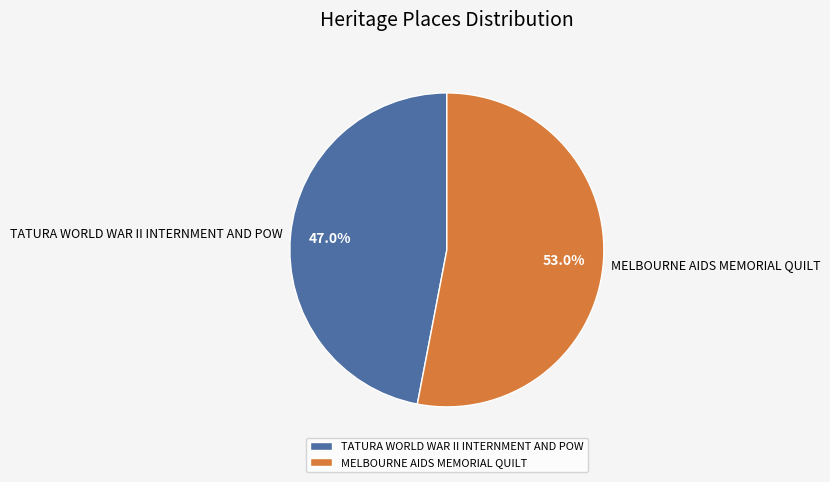

To the nearest percent, what is the difference between the TATURA WORLD WAR II INTERNMENT AND POW and MELBOURNE AIDS MEMORIAL QUILT slice percentages?

6%